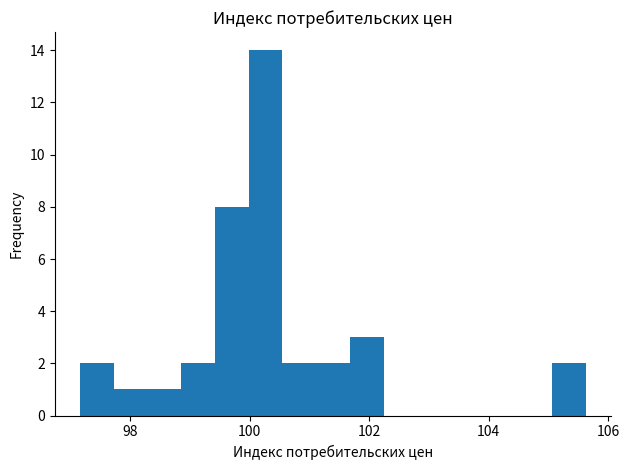

Around what value on the x-axis is the tallest bar? Give the approximate position of its centre, as read against the axis.

100.2